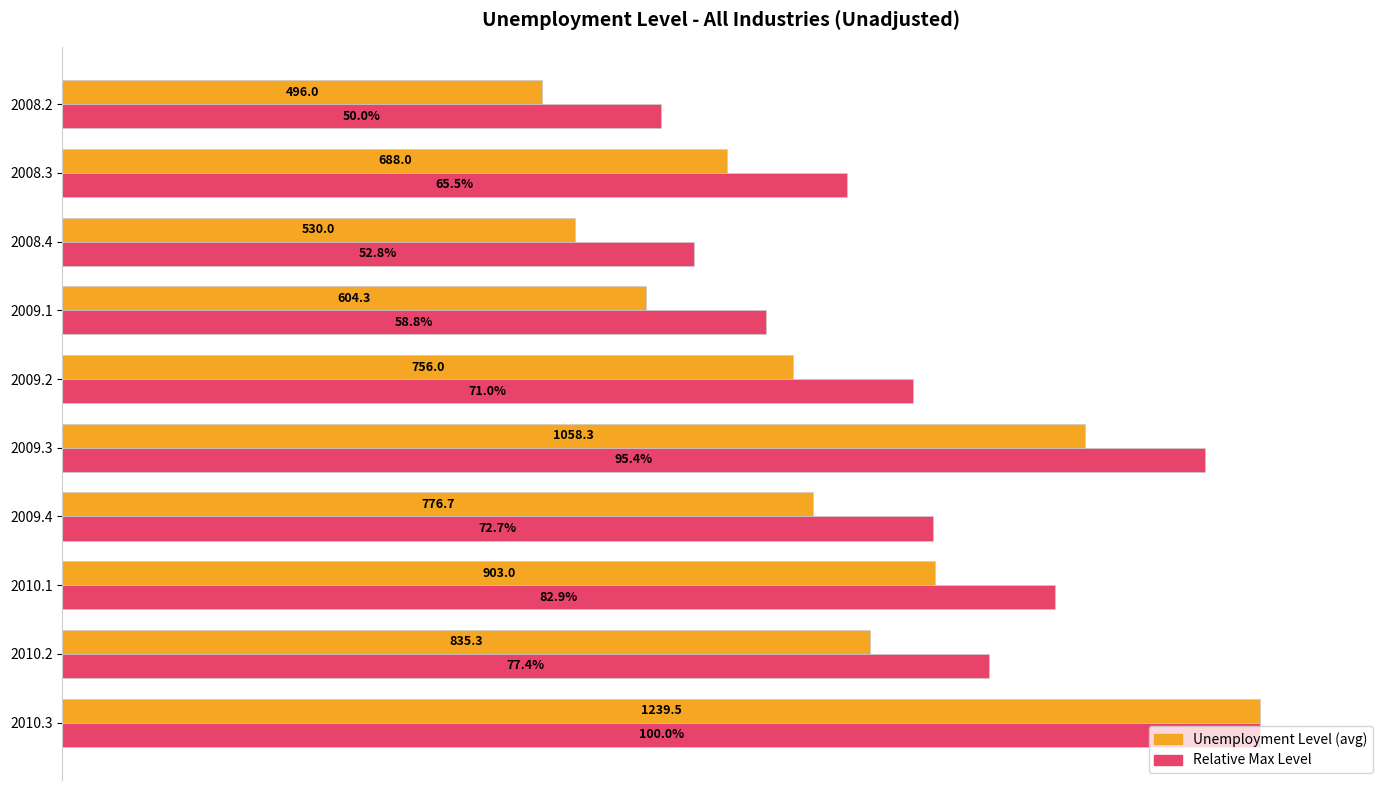

How many distinct data groups are displayed?

2